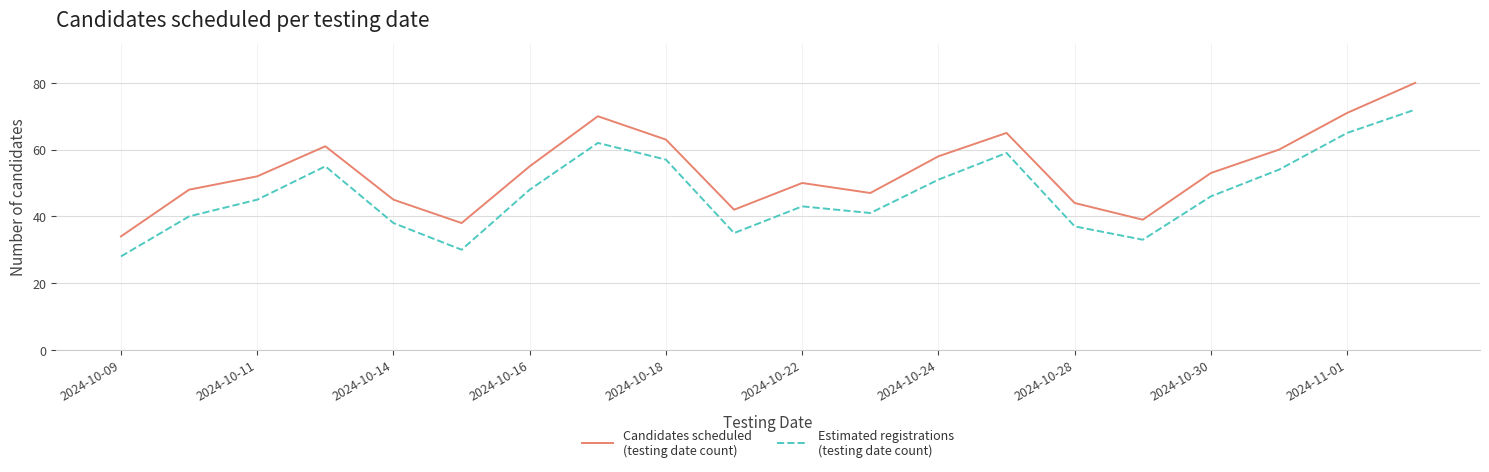

What is the maximum value shown in the chart?

80